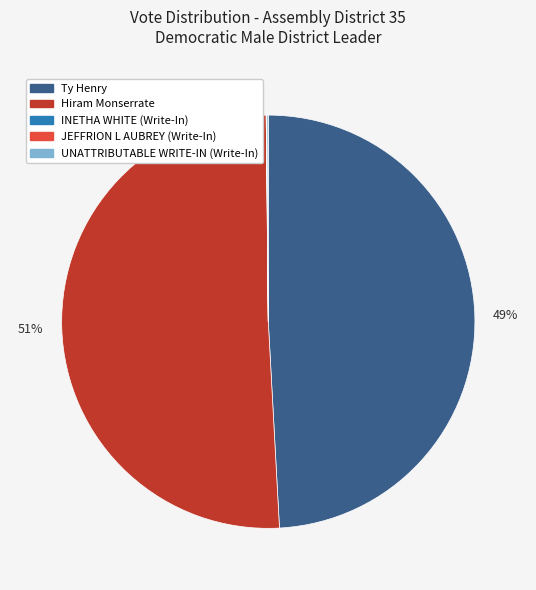

Combined, do Ty Henry and Hiram Monserrate account for over 50%?

Yes